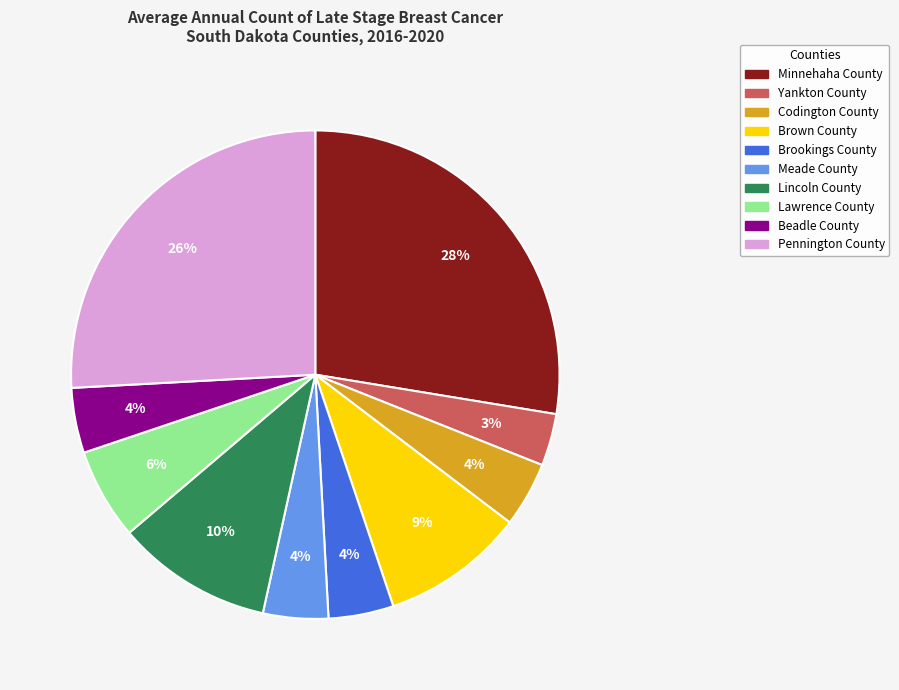

To the nearest percent, what is the difference between the Meade County and Brown County slice percentages?

5%